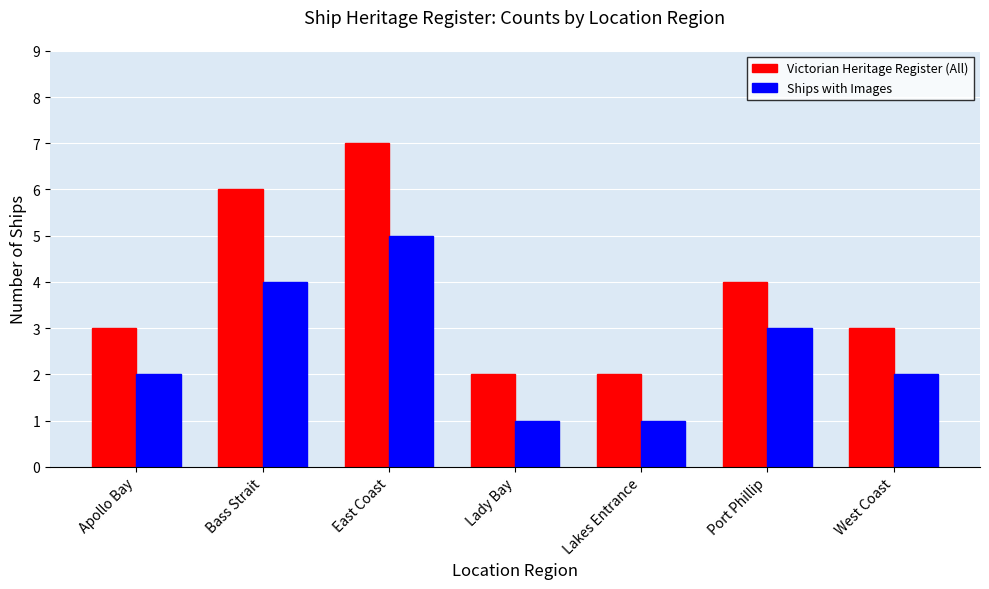

Read the Victorian Heritage Register (All) value at Lady Bay.

2